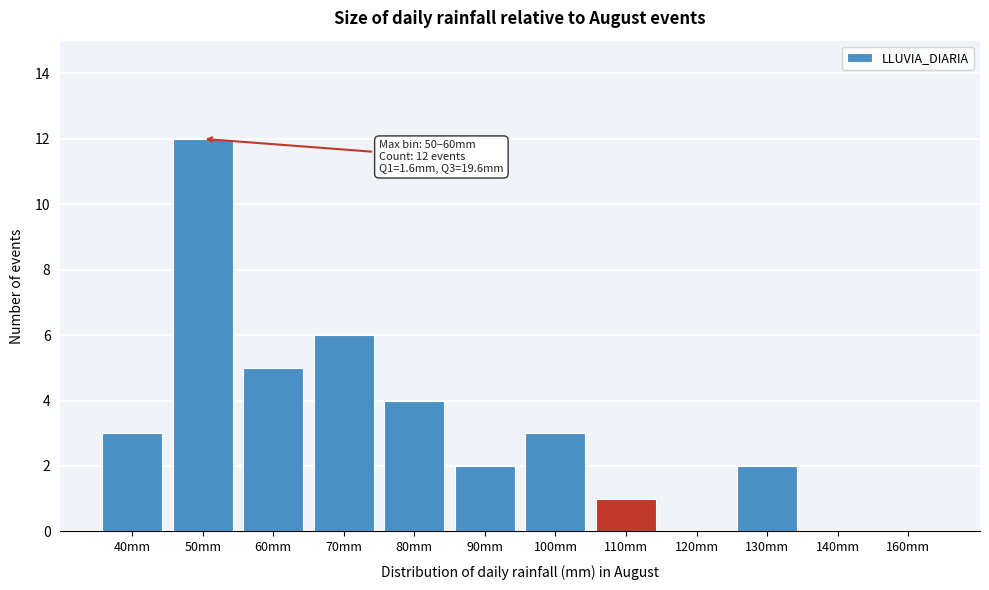

Reading left to right, list all the values displayed in this chart.

40mm=3	50mm=12	60mm=5	70mm=6	80mm=4	90mm=2	100mm=3	110mm=1	120mm=0	130mm=2	140mm=0	160mm=0